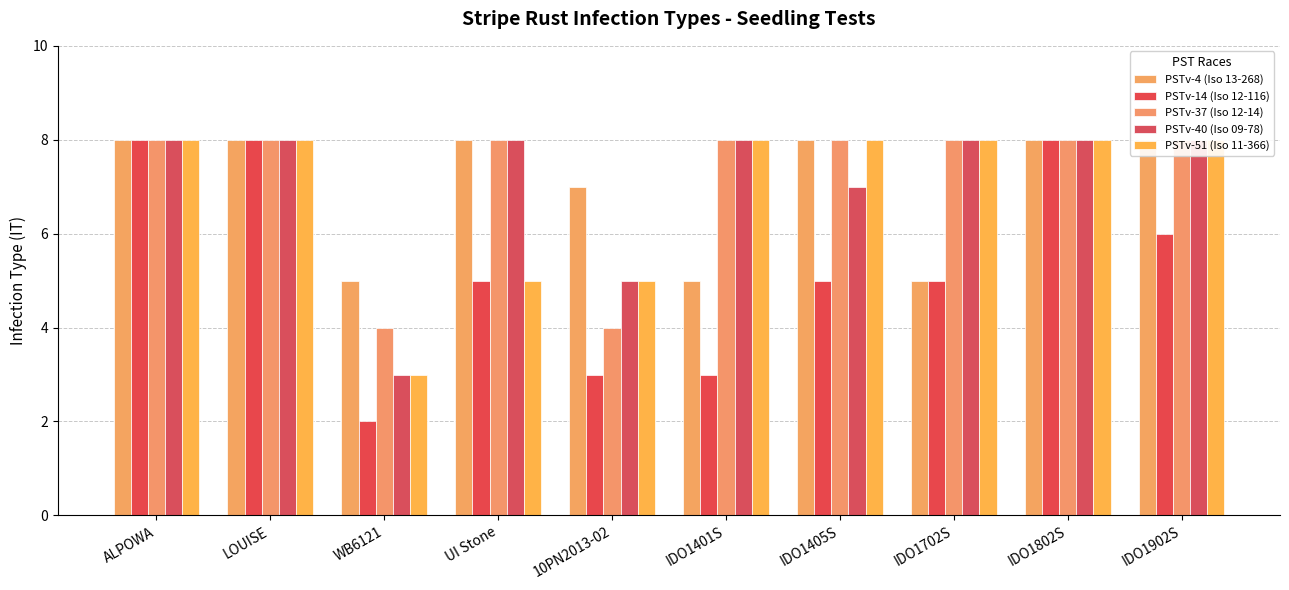

What is the sum of the PSTv-51 (Iso 11-366) values at WB6121 and IDO1405S?

11